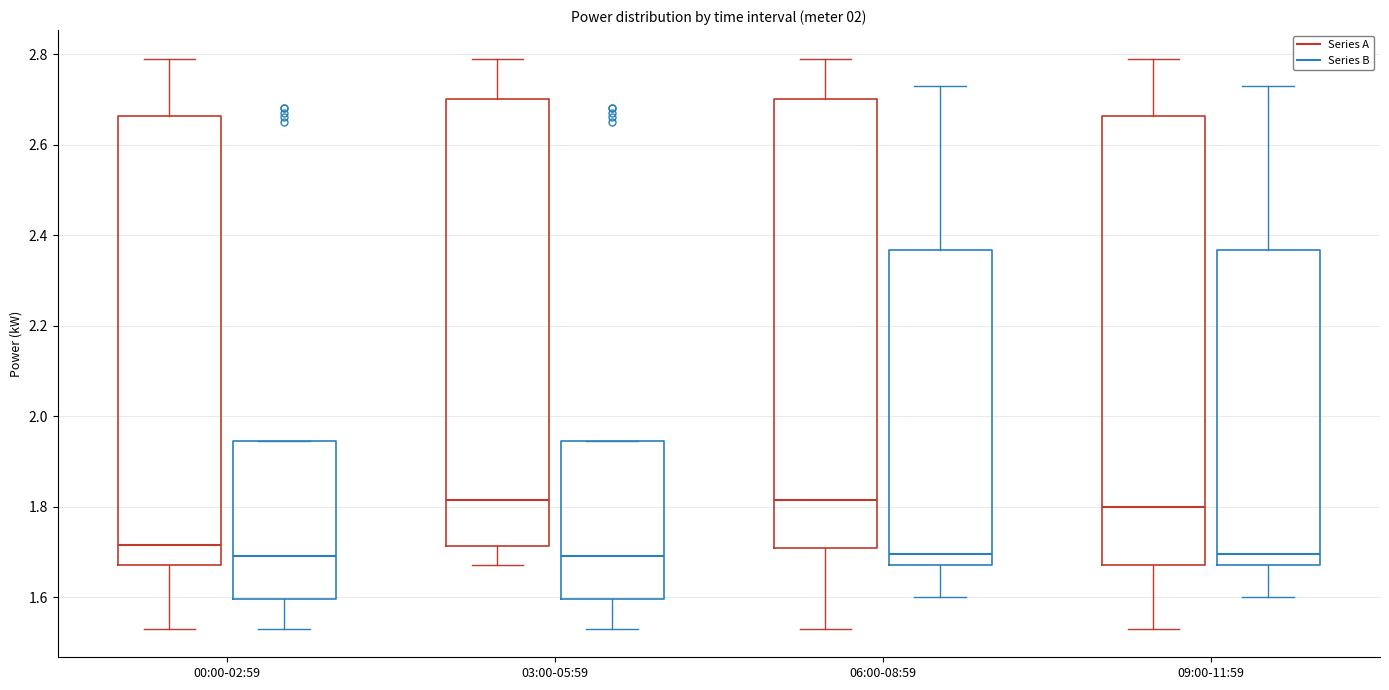

Where does the median line of the box for 00:00-02:59 (Series B) sit on the y-axis? The values are not printed on the chart, so give them approximately, as read against the axis.

1.70